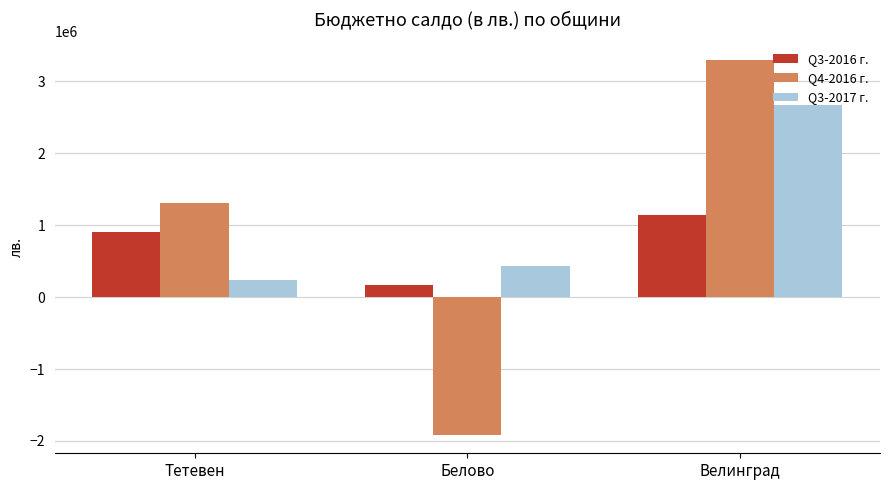

List the series in order of their peak value, highest first.

Q4-2016 г., Q3-2017 г., Q3-2016 г.